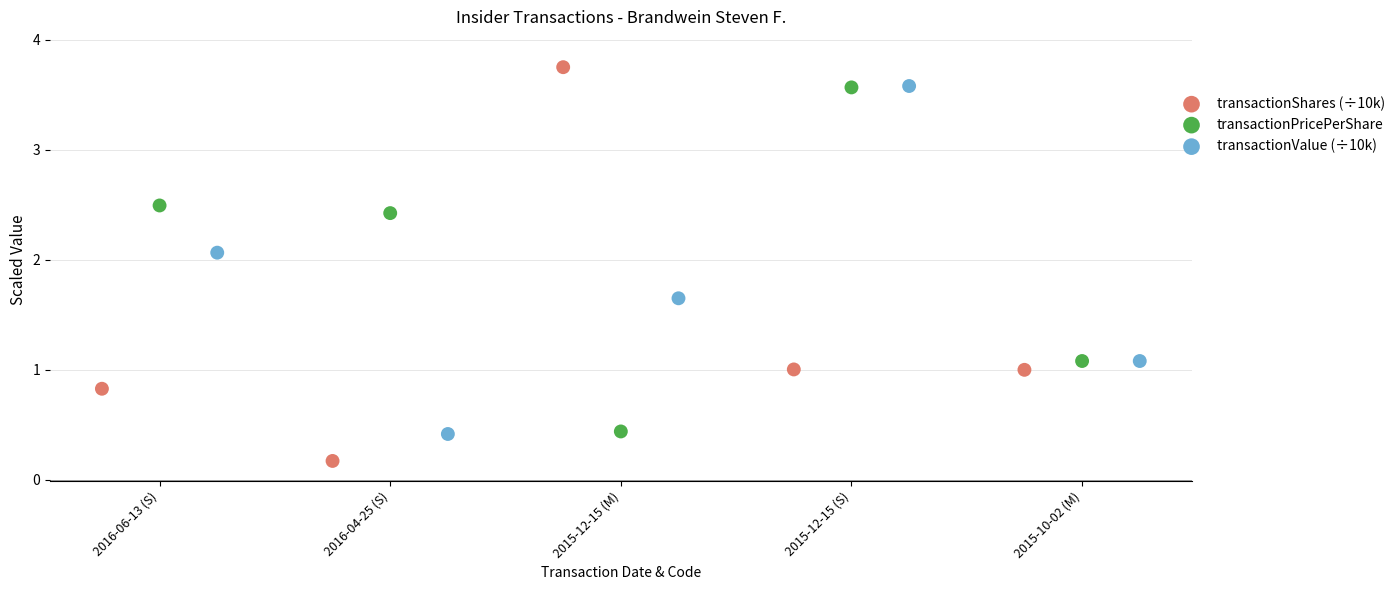

Which series has the widest spread of Y values?

transactionShares (÷10k)